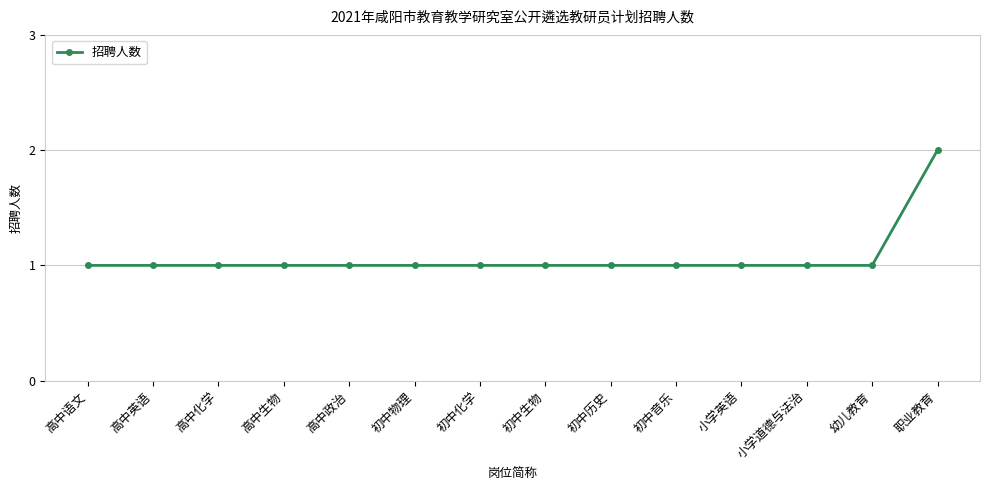

What is the ratio of the value at 职业教育 to the value at 初中音乐?

2.0